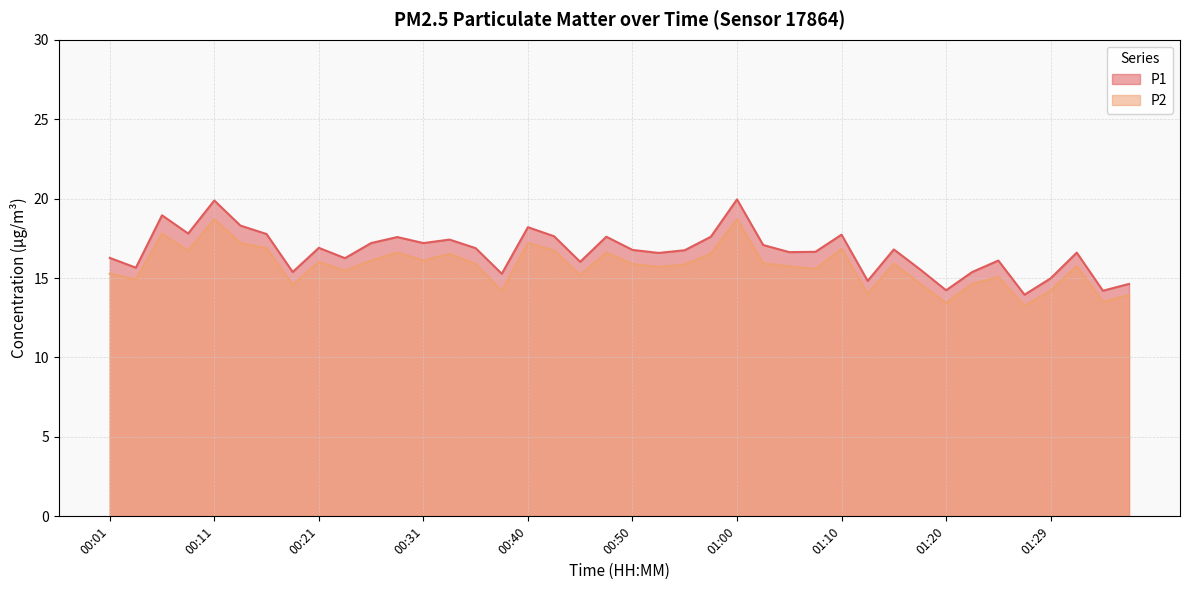

What is the average value of the P2 series?

15.7